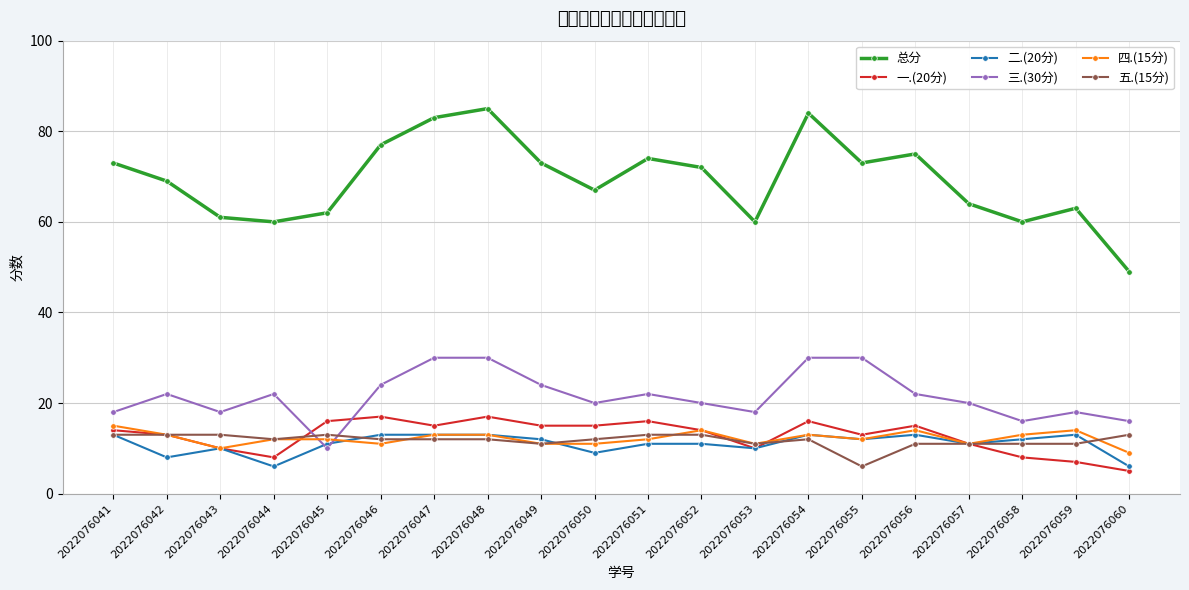

What are all the series names shown in the legend?

总分, 一.(20分), 二.(20分), 三.(30分), 四.(15分), 五.(15分)